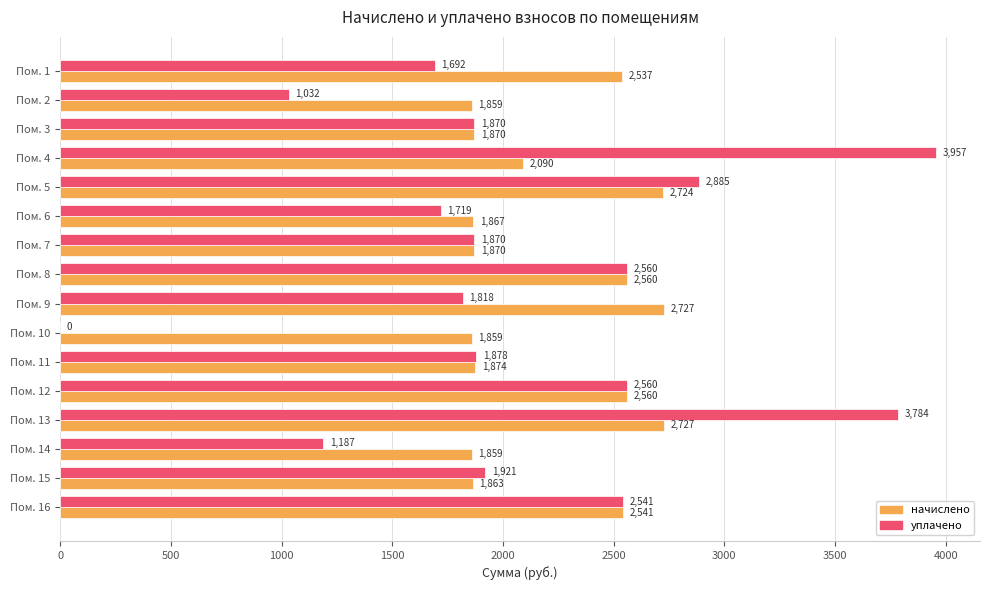

Which series has the widest spread of values?

уплачено